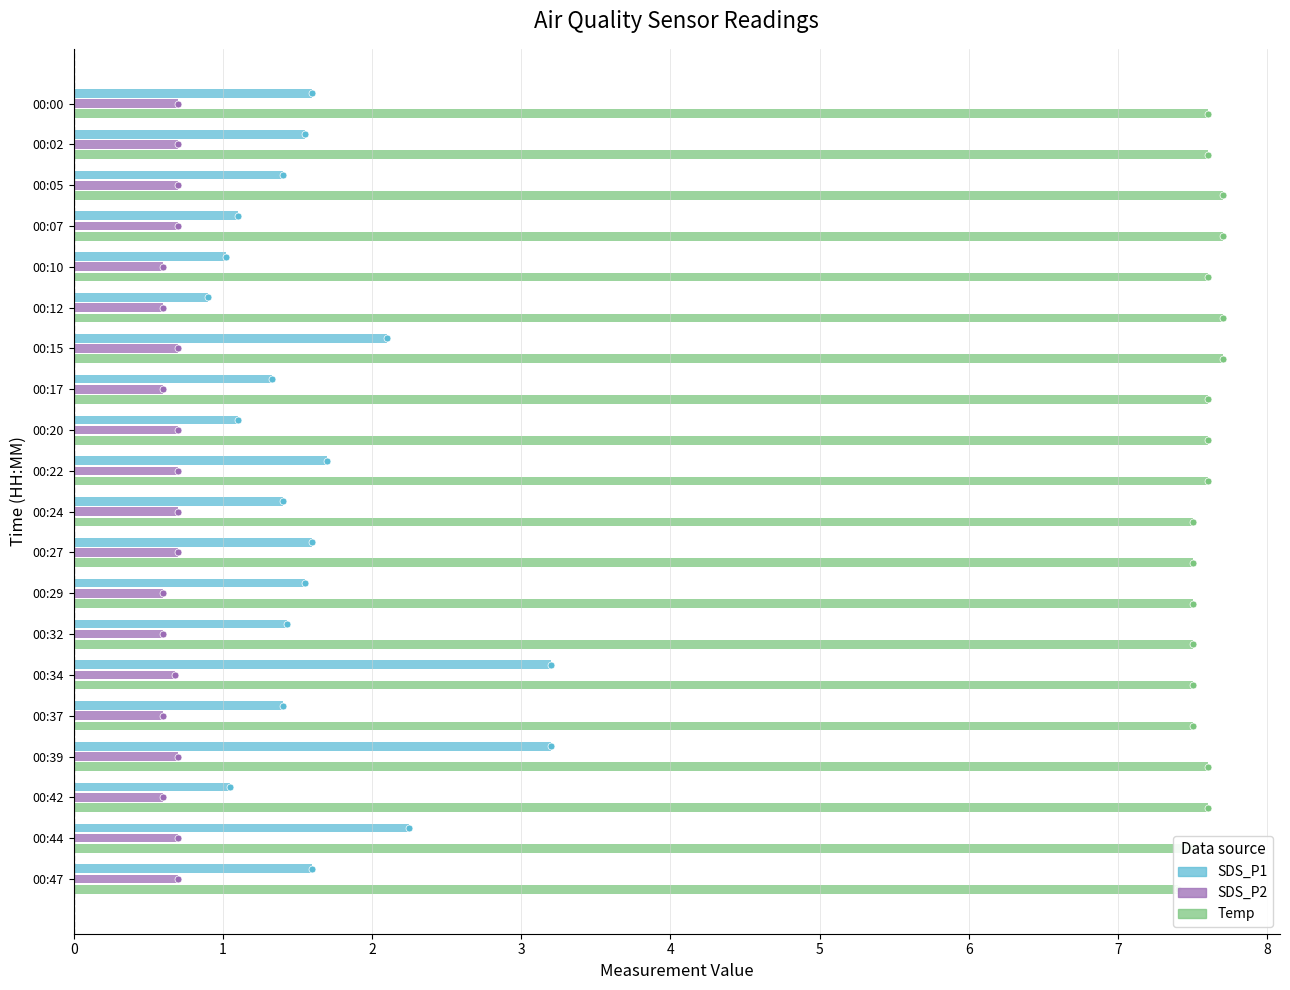

What are all the series names shown in the legend?

SDS_P1, SDS_P2, Temp